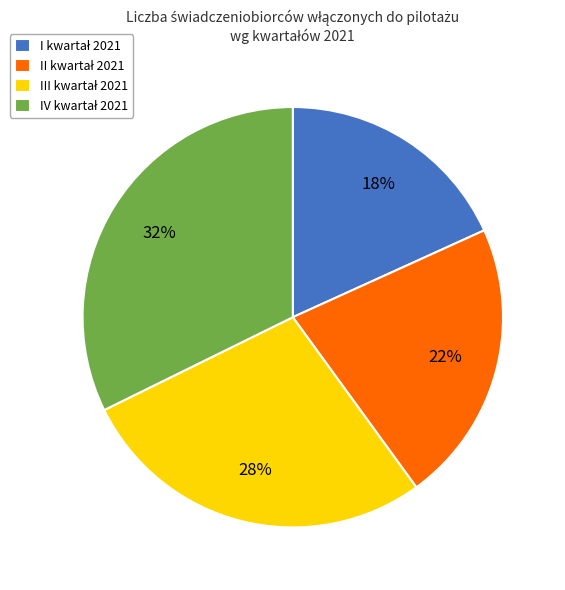

To the nearest percent, what is the difference between the largest and smallest slice percentages?

14%